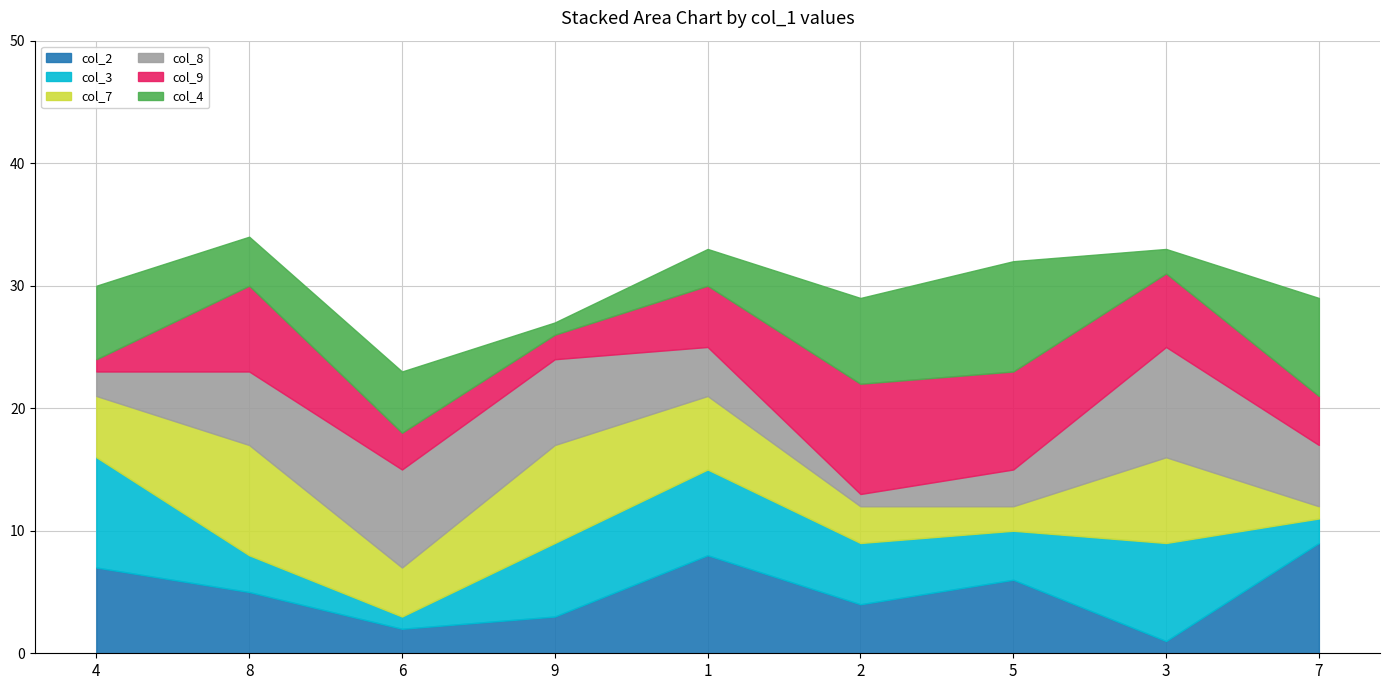

Count the col_4 values in the range 3 to 7.

5